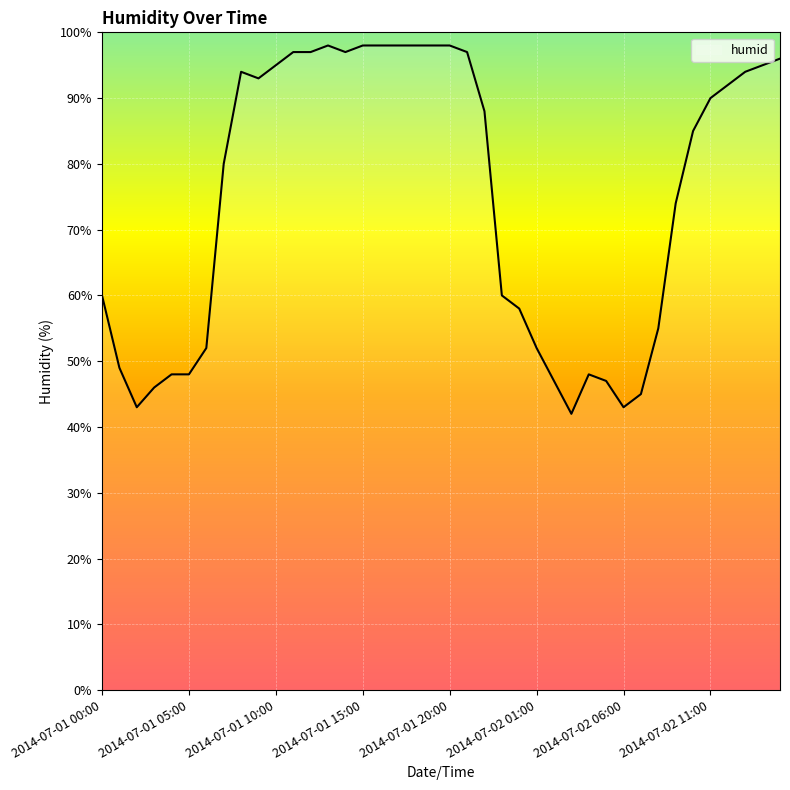

Does the chart have visible grid lines?

Yes